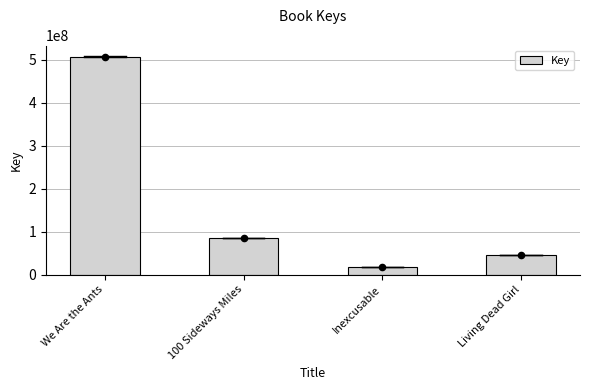

Approximately how many times larger is the value at We Are the Ants compared to Inexcusable?

30.3